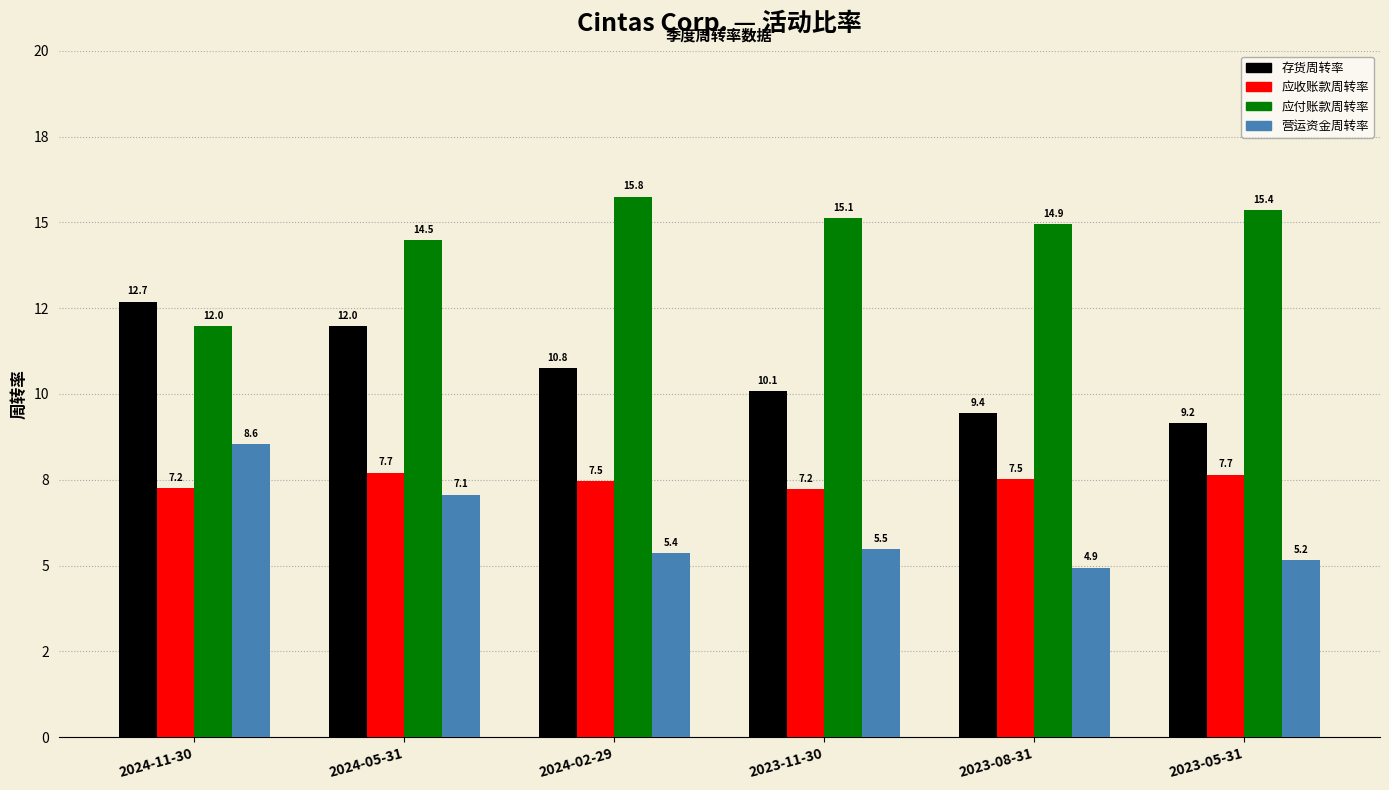

The 营运资金周转率 series shows 3.8 at 2024-11-30. True or false?

False